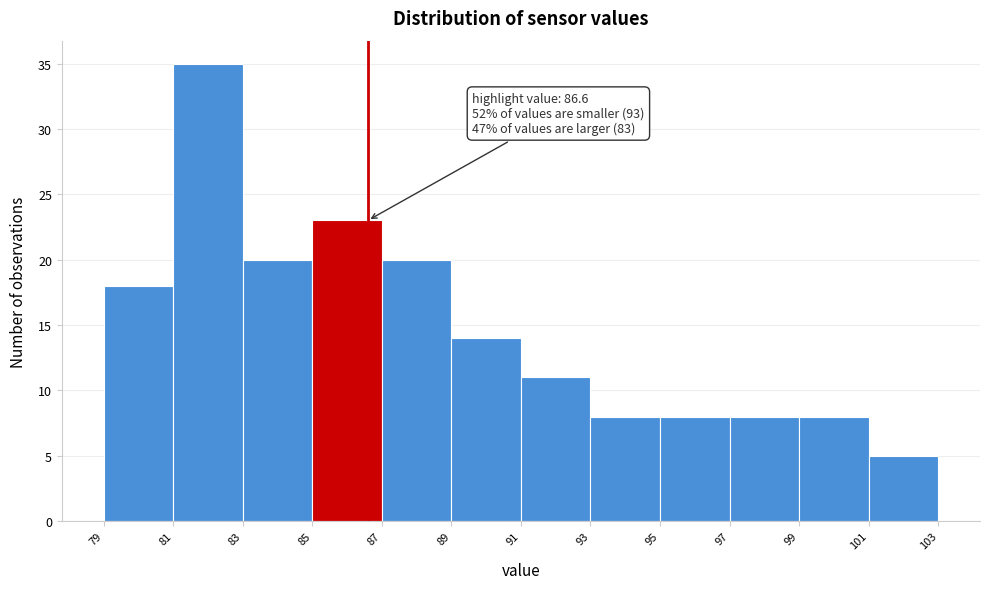

Which range on the x-axis has the tallest bar?

81 to 83